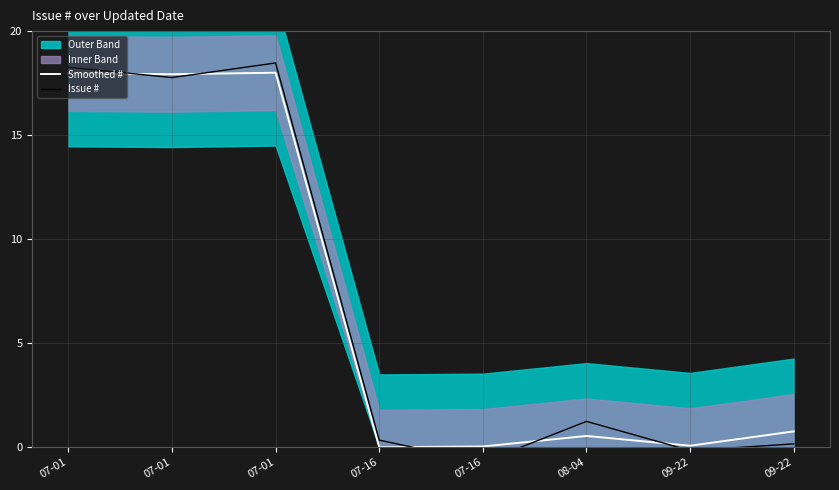

True or false: Smoothed # and Issue # cross at least once.

True